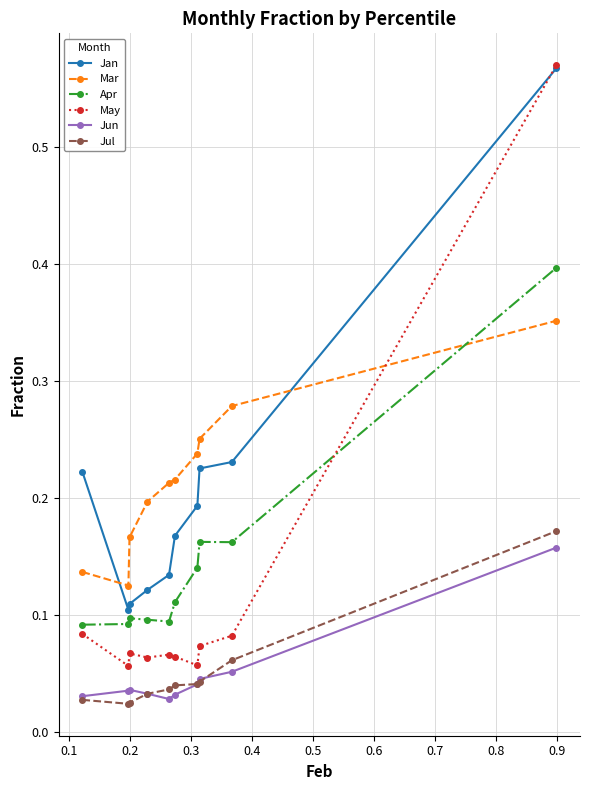

True or false: Jun and Apr intersect in this chart.

False